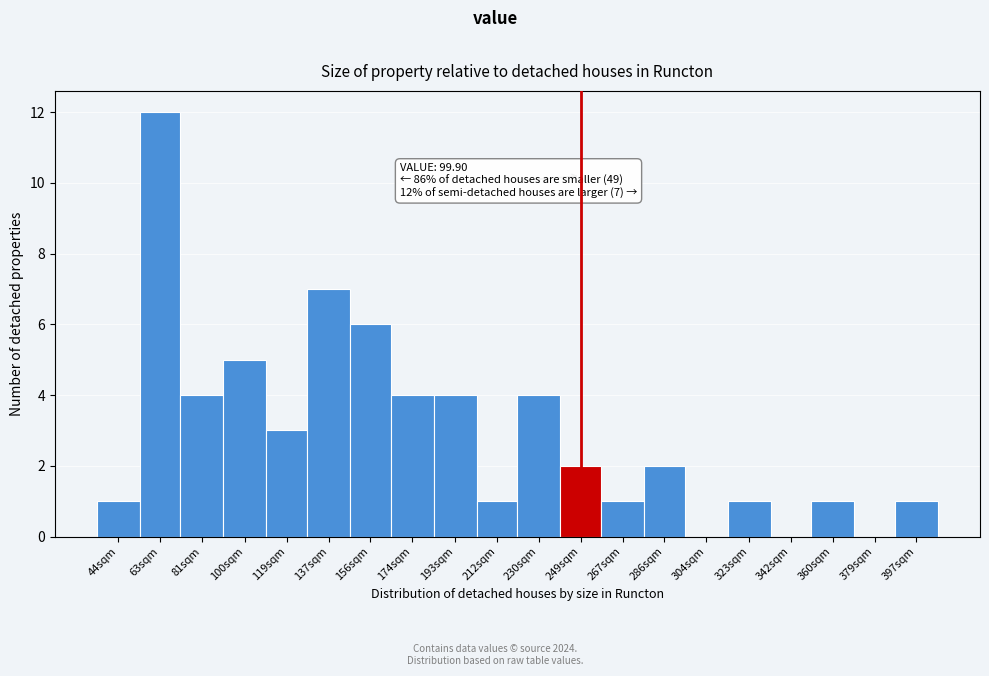

Reading left to right, list all the values displayed in this chart.

44sqm=1	63sqm=12	81sqm=4	100sqm=5	119sqm=3	137sqm=7	156sqm=6	174sqm=4	193sqm=4	212sqm=1	230sqm=4	249sqm=2	267sqm=1	286sqm=2	304sqm=0	323sqm=1	342sqm=0	360sqm=1	379sqm=0	397sqm=1